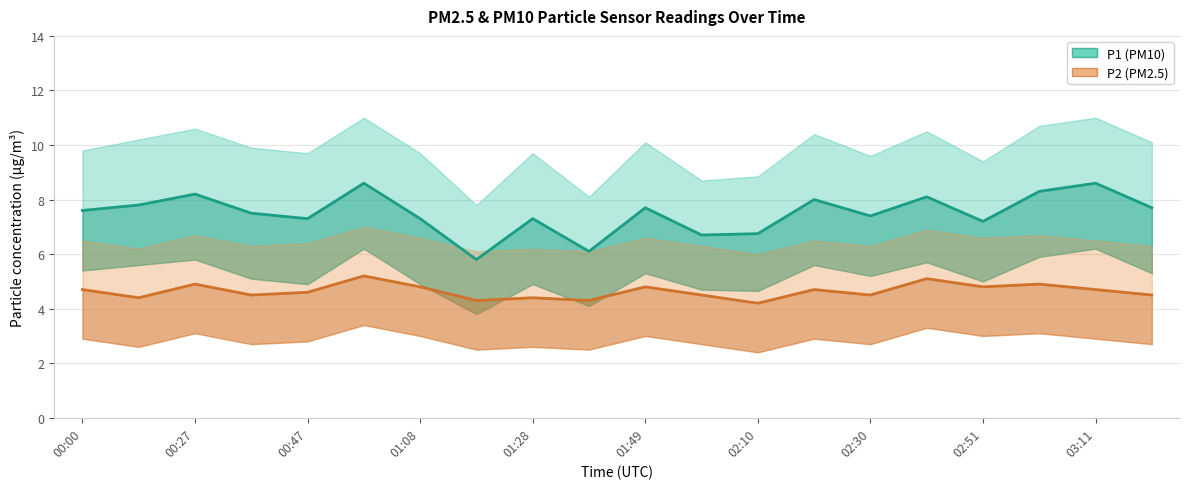

Where does the P1 (PM10) series first go above 7?

00:00